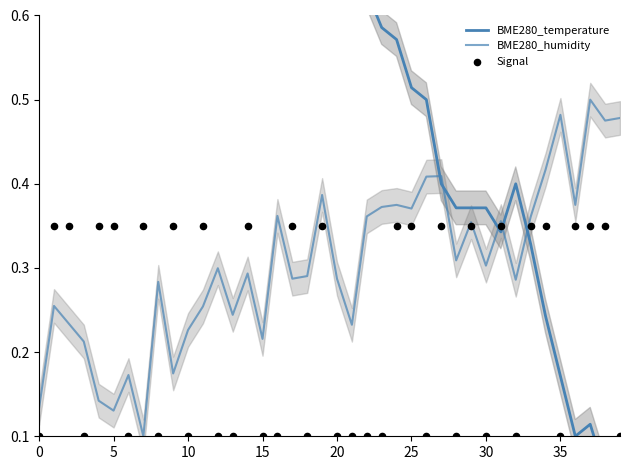

Which series has the largest total across all categories?

BME280_temperature